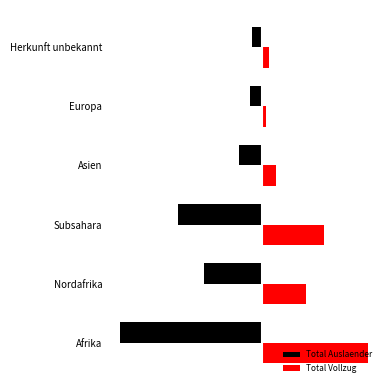

What are all the series names shown in the legend?

Total Auslaender, Total Vollzug